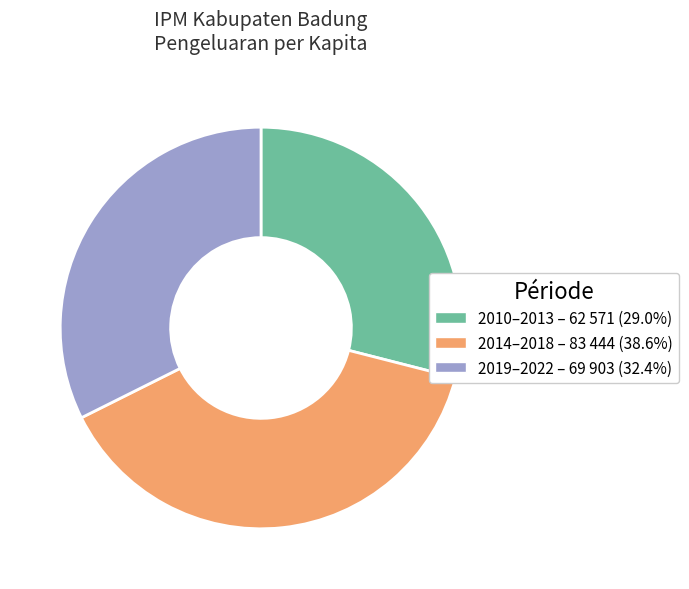

Is there any slice that represents more than half of the pie?

No